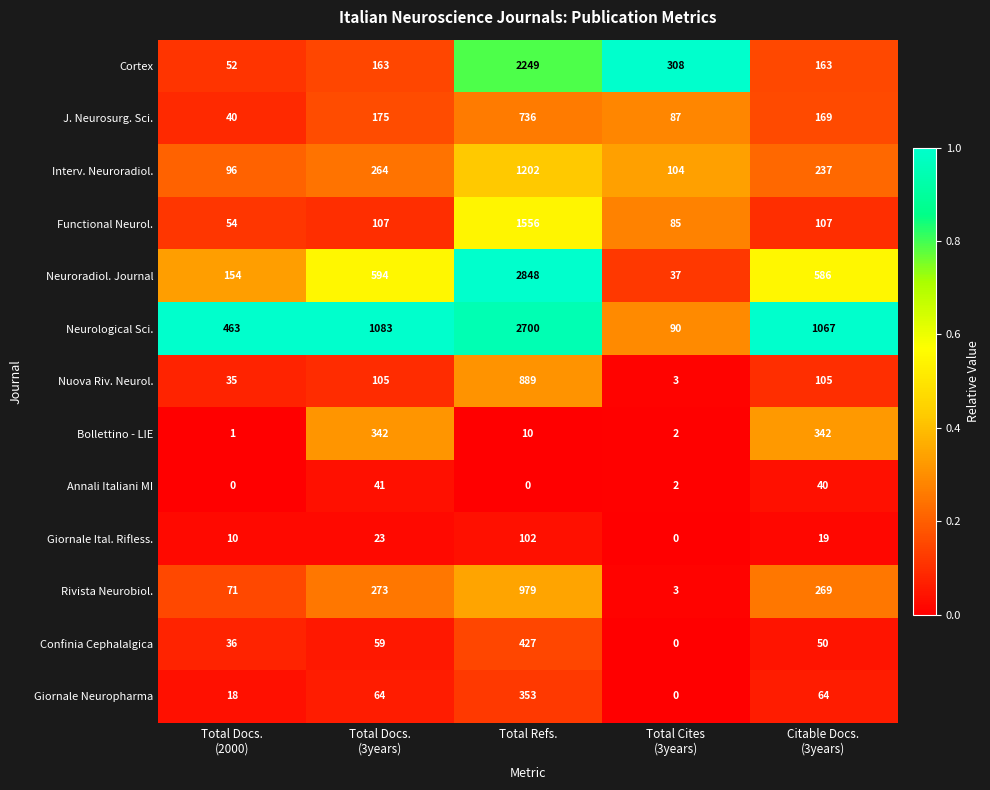

Which series has the widest spread of values?

Neuroradiol. Journal